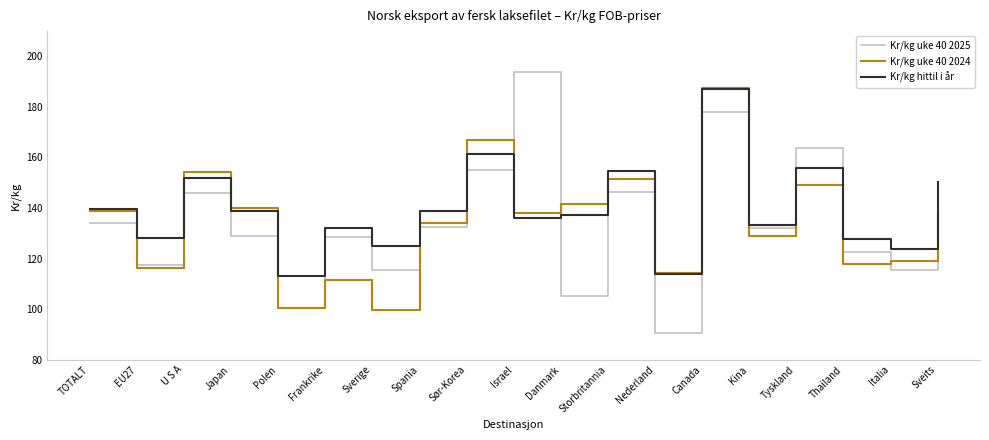

True or false: Kr/kg uke 40 2024 and Kr/kg hittil i år cross at least once.

True